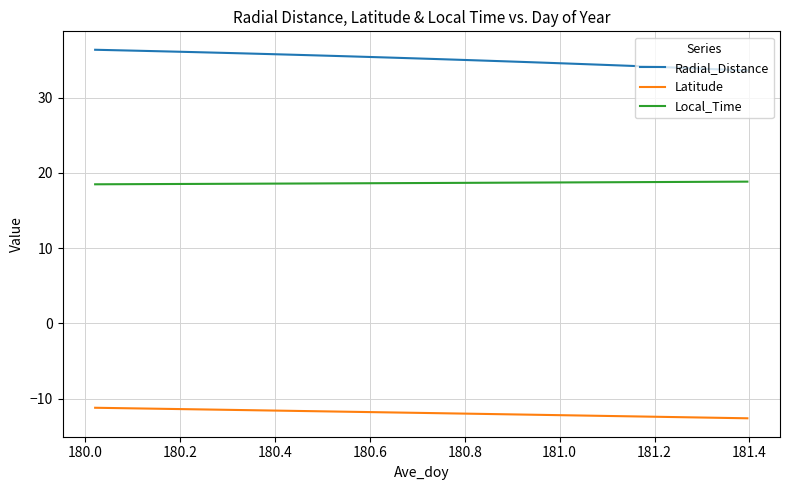

What is the difference between the maximum and minimum values in the Latitude series?

1.4